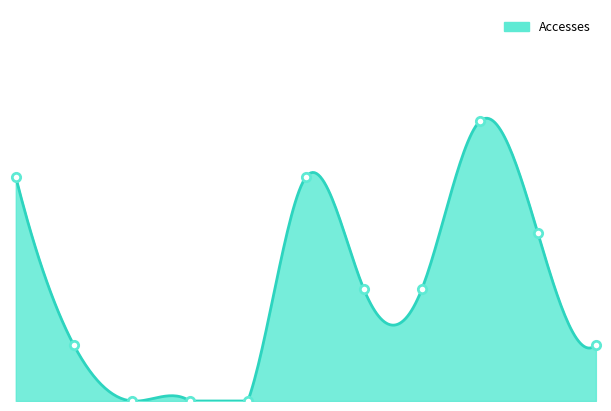

What position from the left is 2023-09?

5